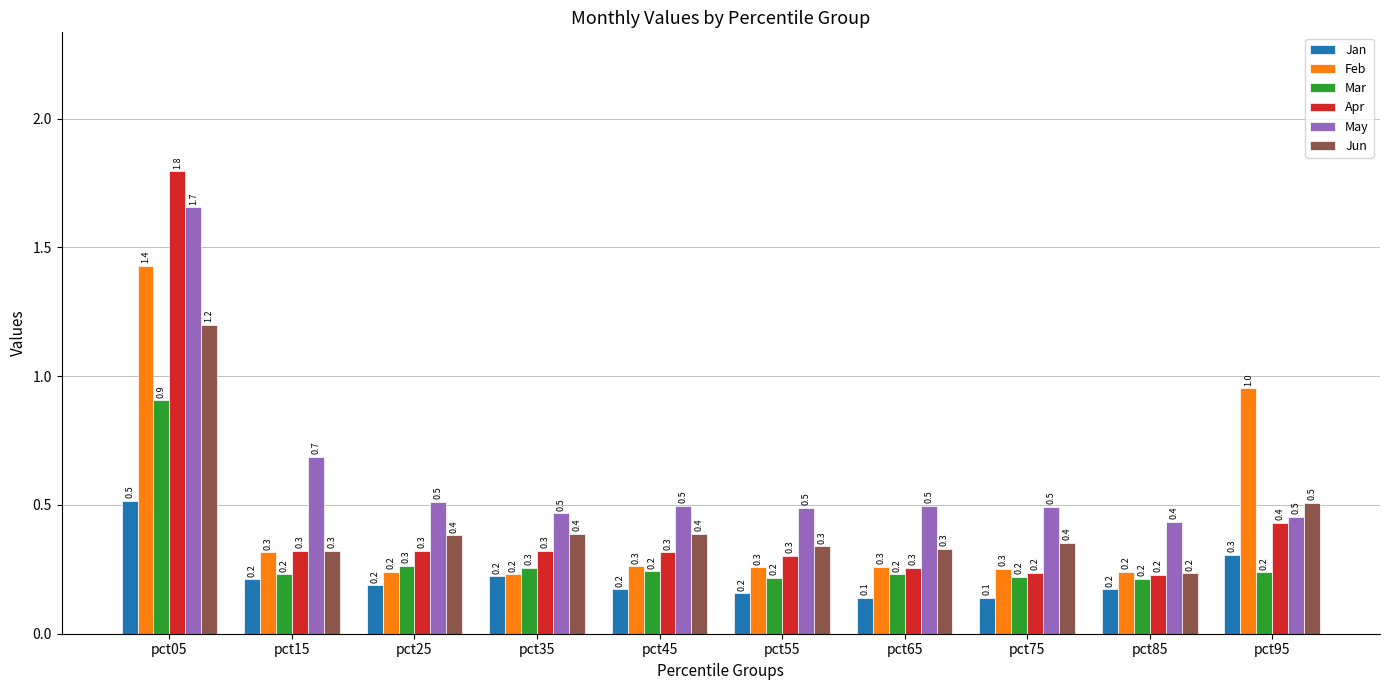

Is the value of Apr at pct05 greater than the value of Jun at pct45?

Yes